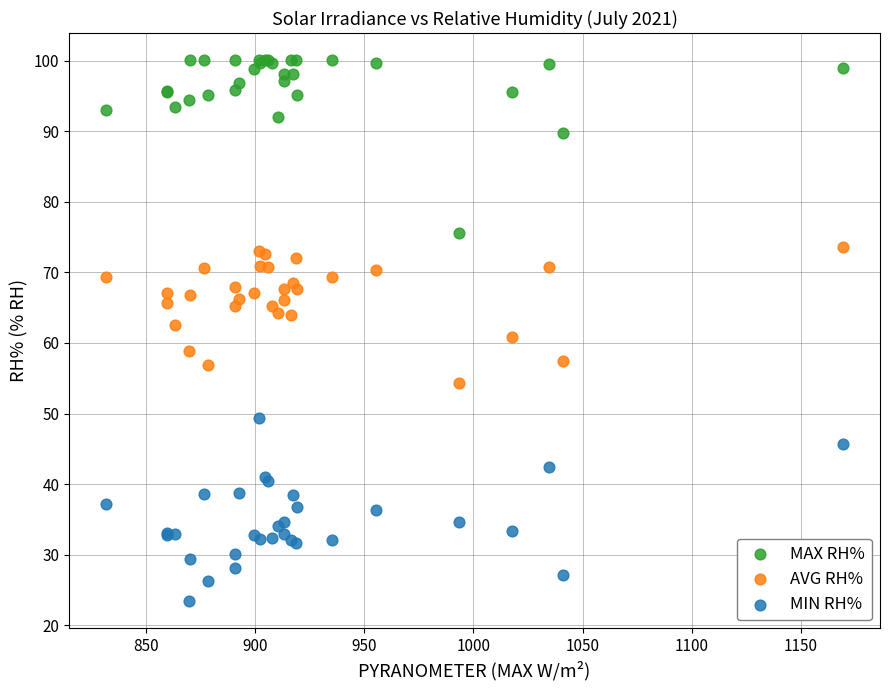

What is the X range (max minus min) for the scatter plot?

337.8